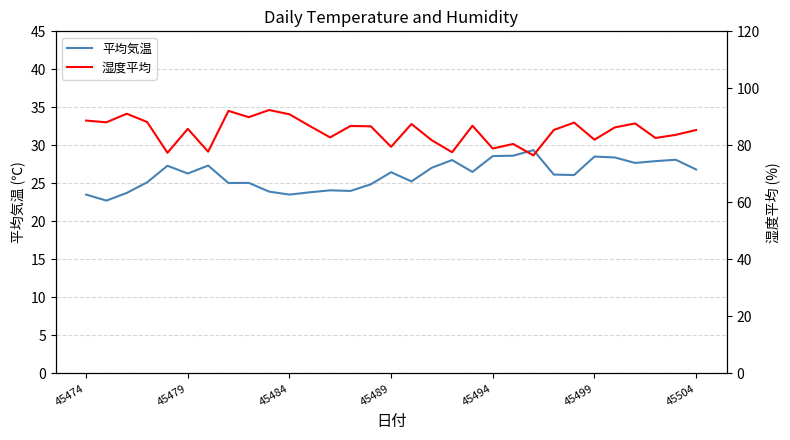

What is the lowest value of the 平均気温 series?

22.7